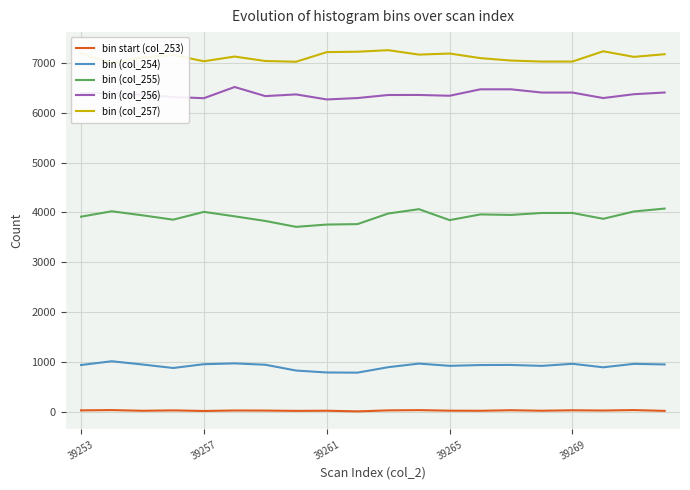

What is the sum of all bin (col_256) values?

127352